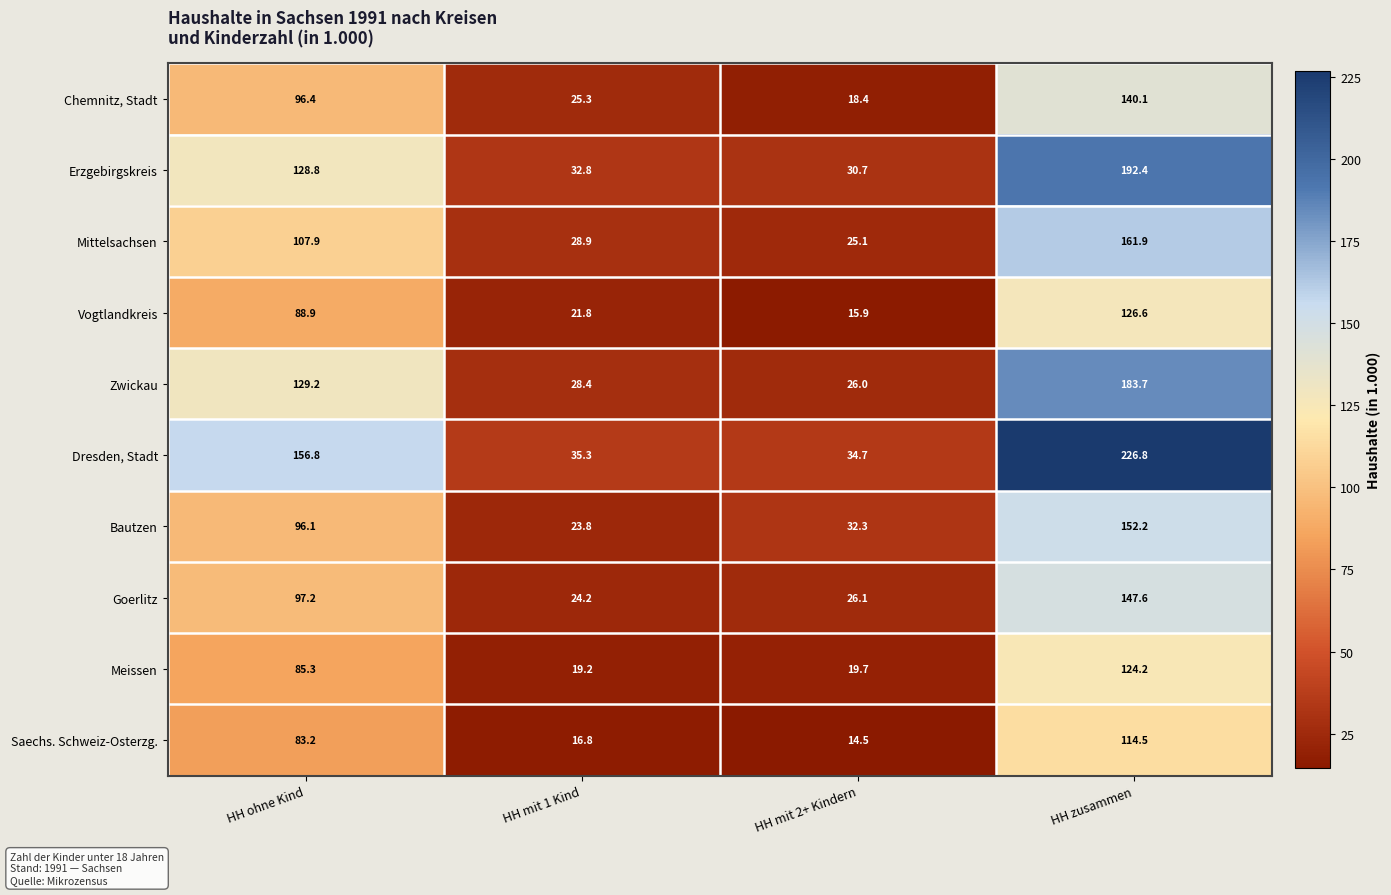

Is it true that Erzgebirgskreis equals 192.4 at HH zusammen?

True